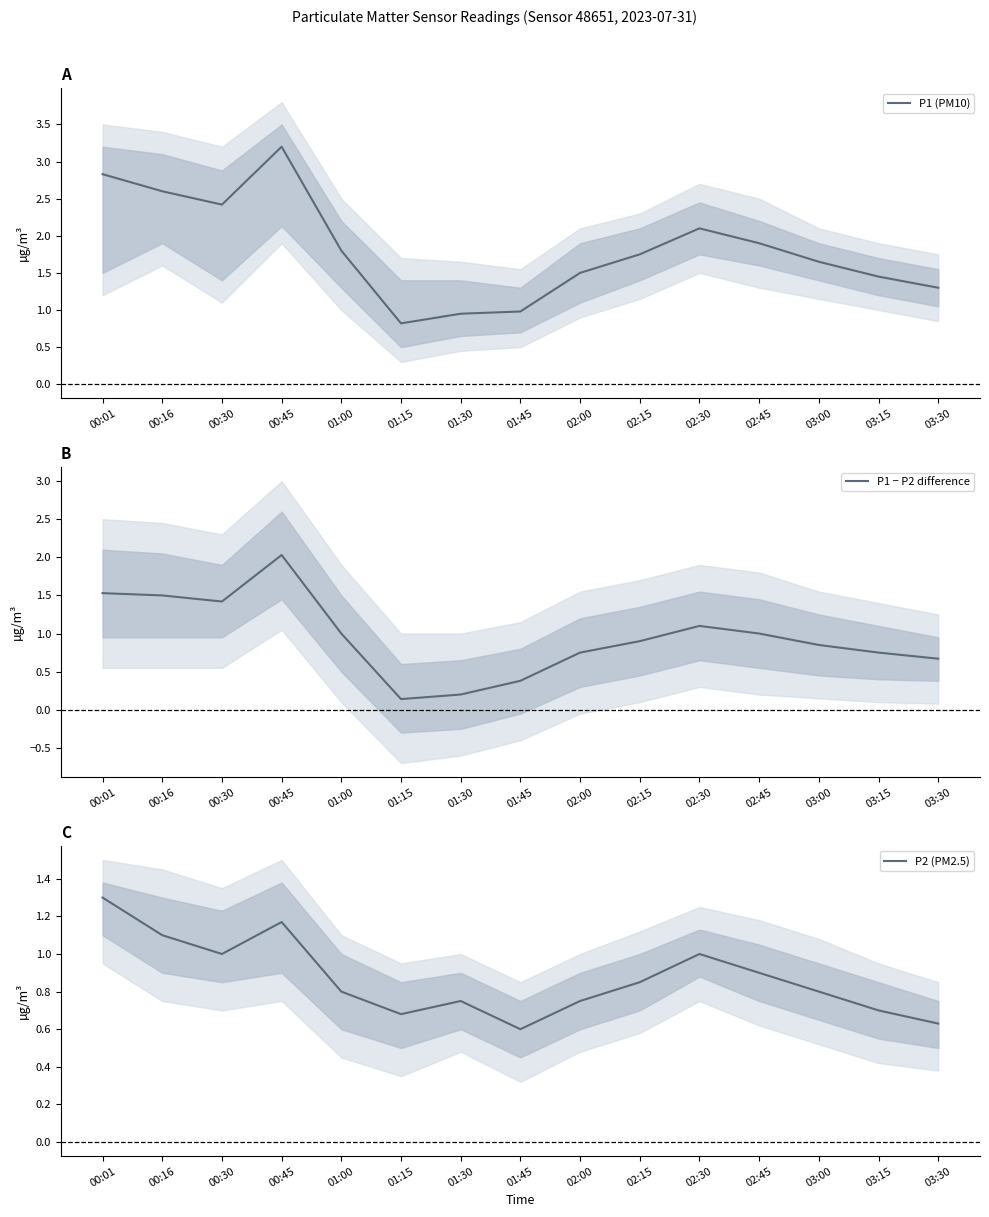

Which series changed the most between 00:30 and 02:45?

P1 (PM10)